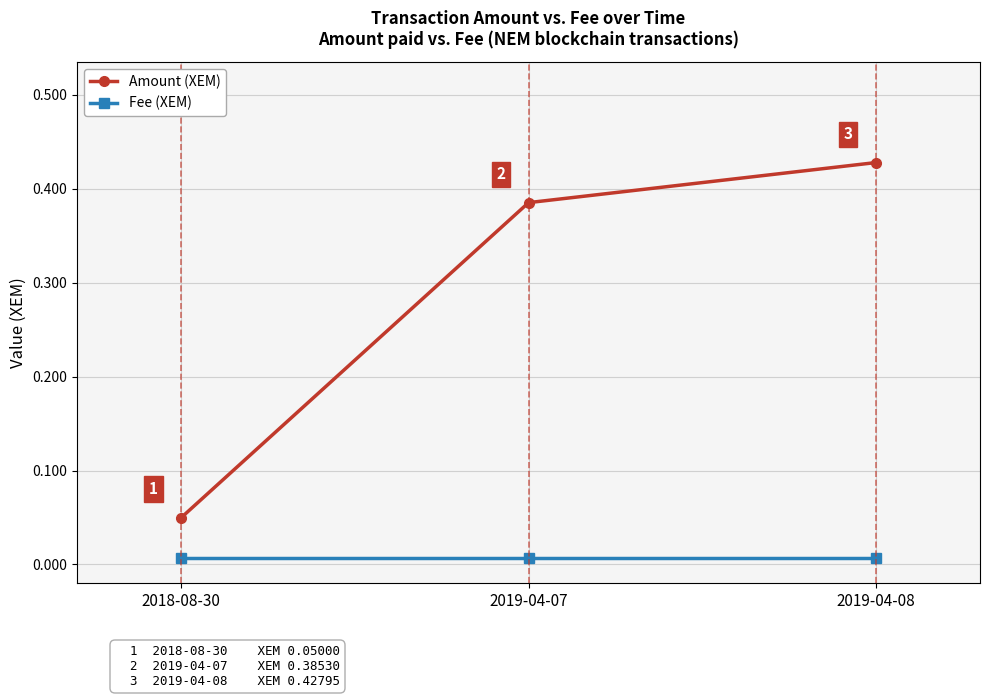

What position from the left is 2019-04-08?

3